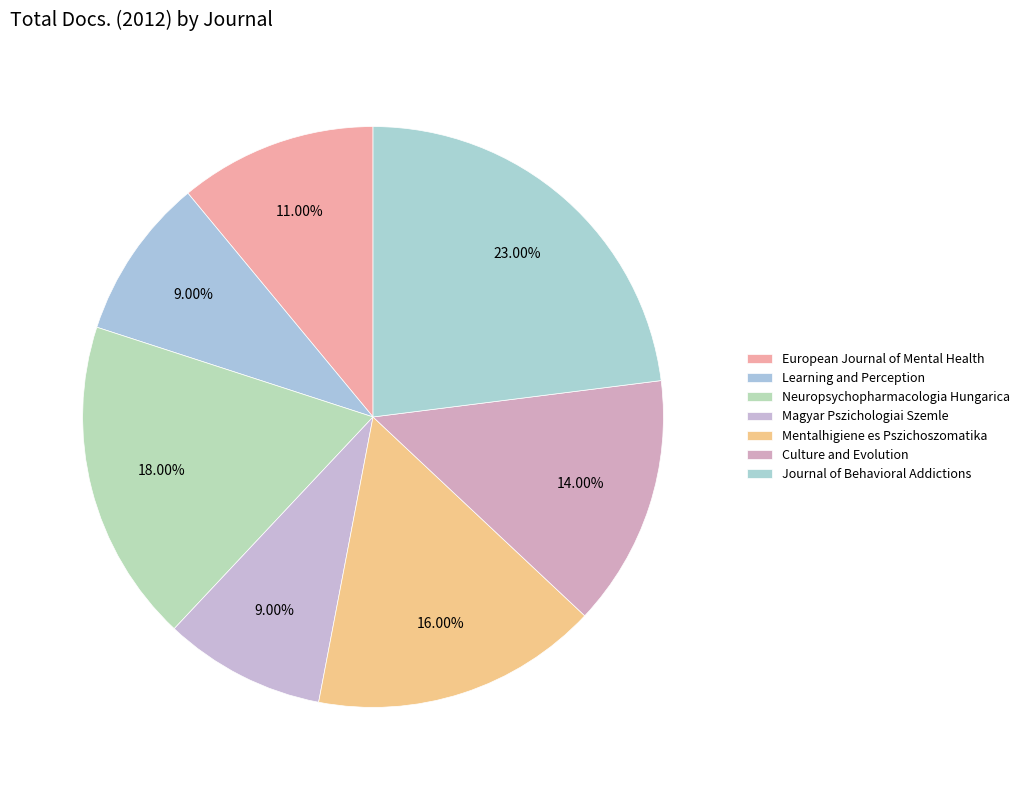

Count the number of slices in the pie.

7